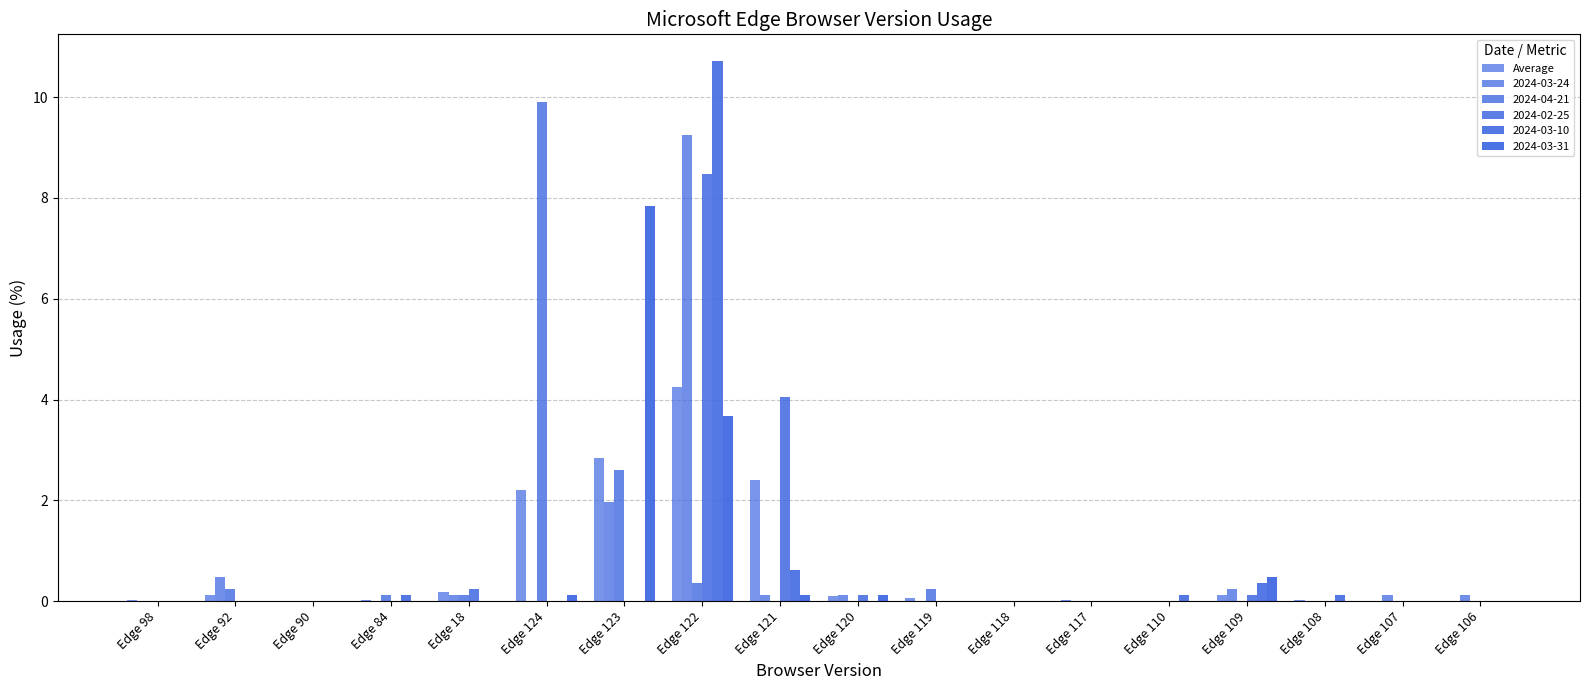

How many groups of bars are there?

18